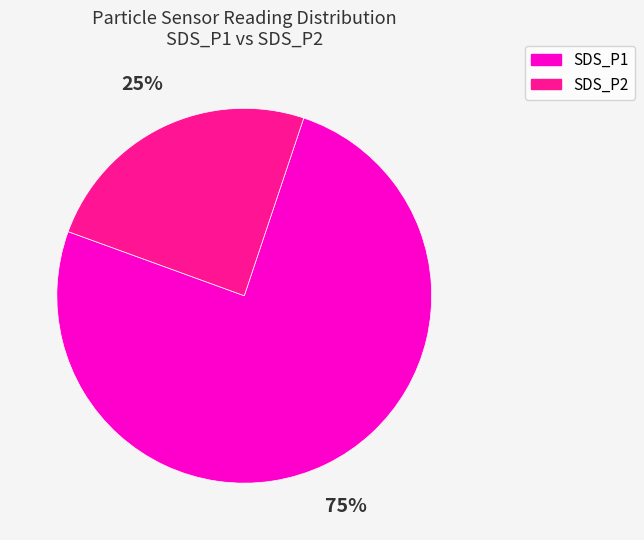

How many slices are in this pie chart?

2